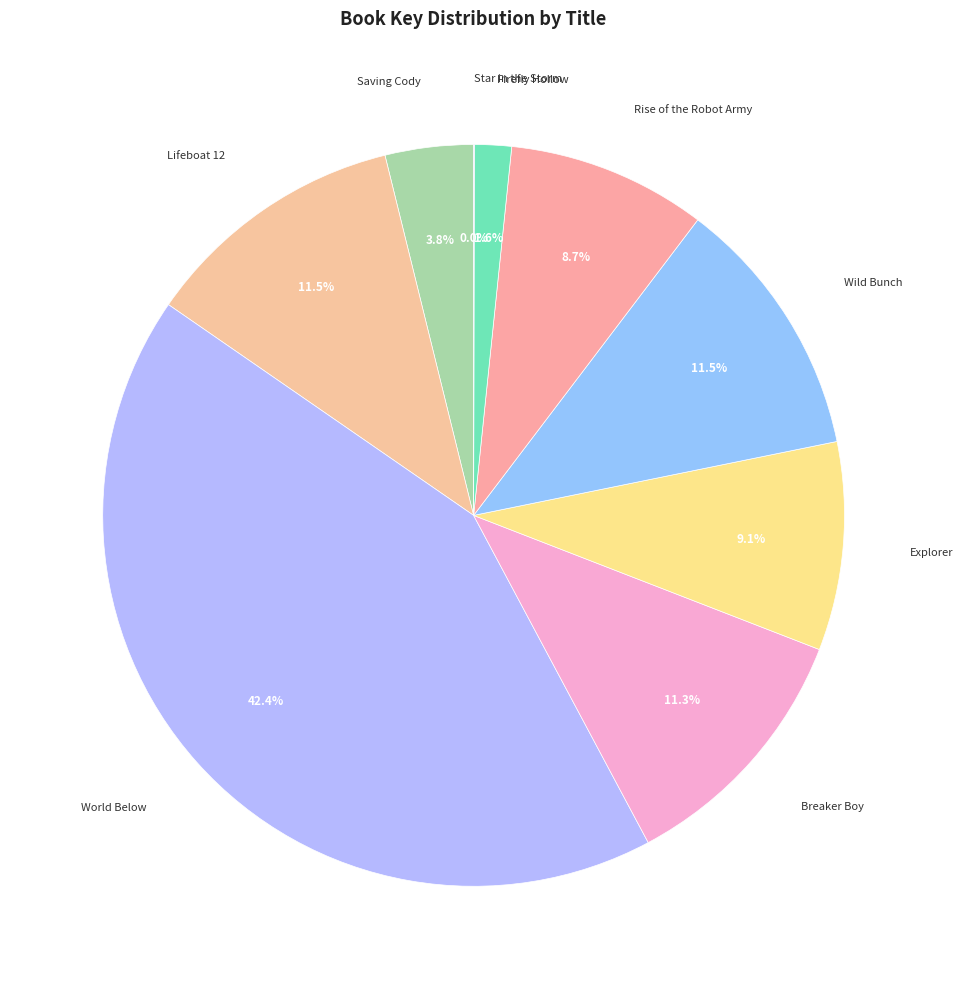

Which category has the biggest portion of the pie?

World Below